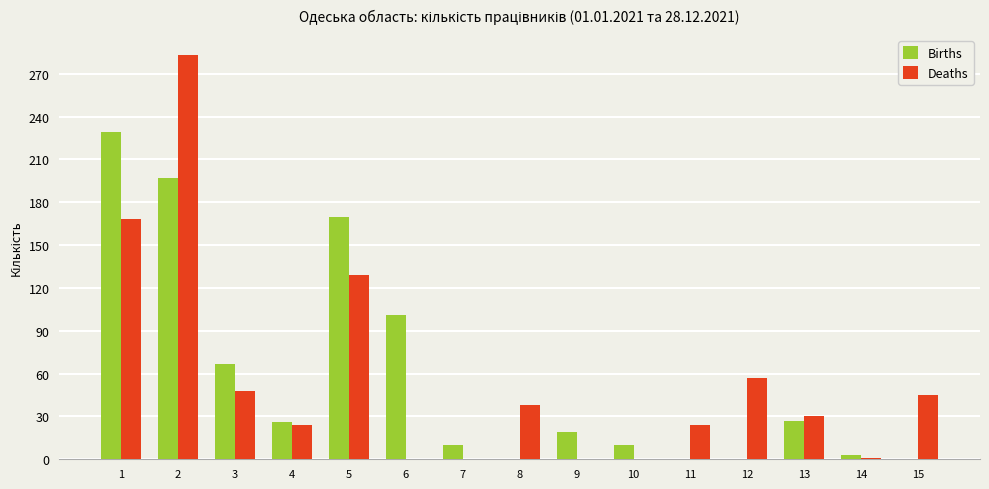

What is the maximum value shown in the chart?

283